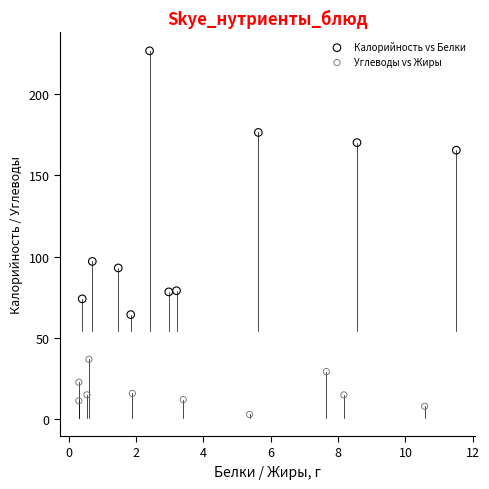

Which series reaches the maximum Y coordinate?

Калорийность vs Белки